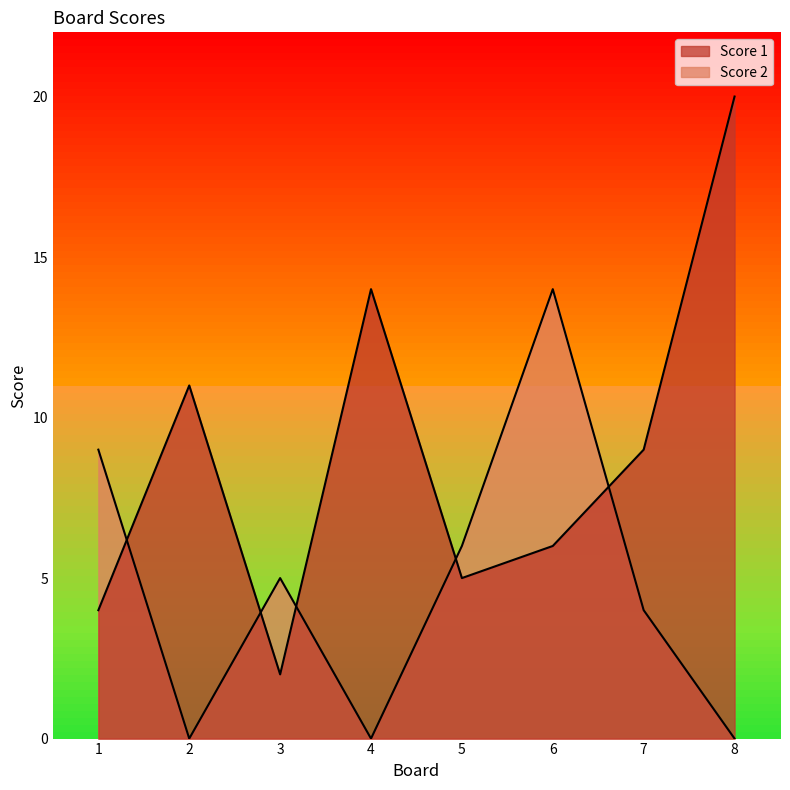

True or false: Score 1 has a value of 20 at 8.

True